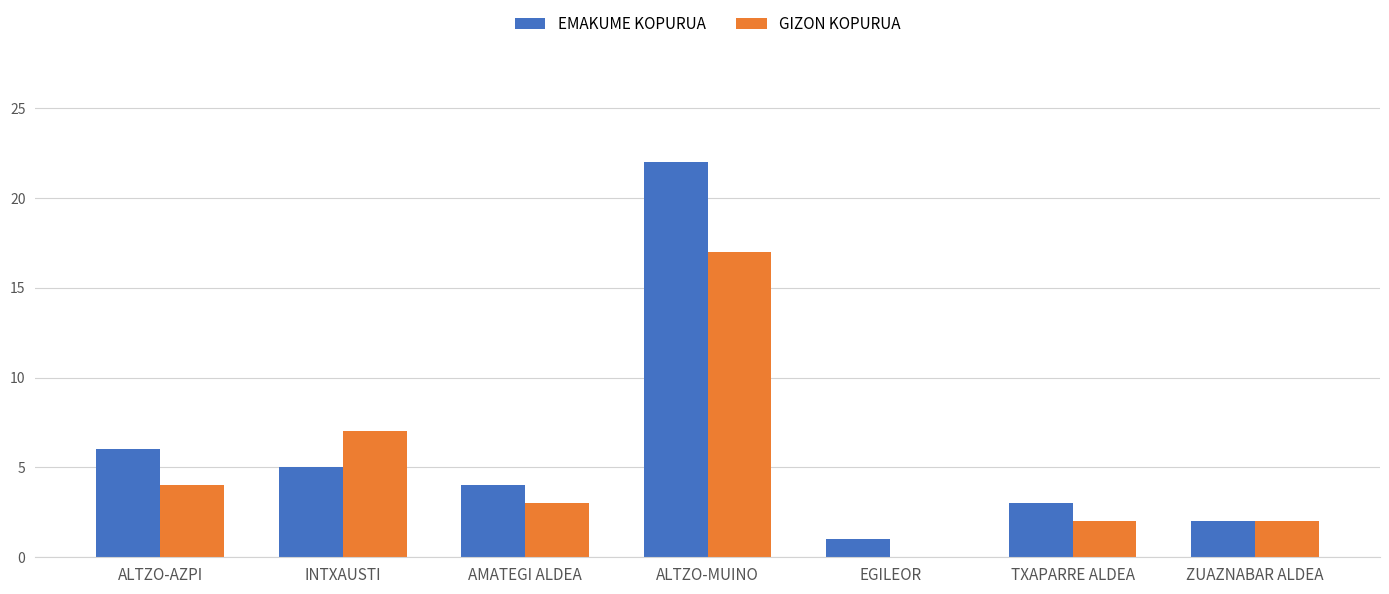

What is the sum of the GIZON KOPURUA values at INTXAUSTI and TXAPARRE ALDEA?

9